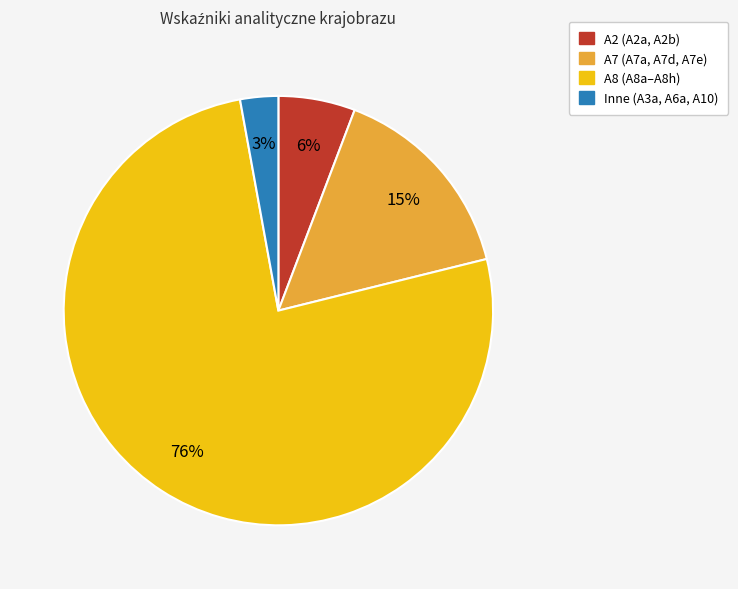

The A2 (A2a, A2b) slice represents 6% of the pie. True or false?

True